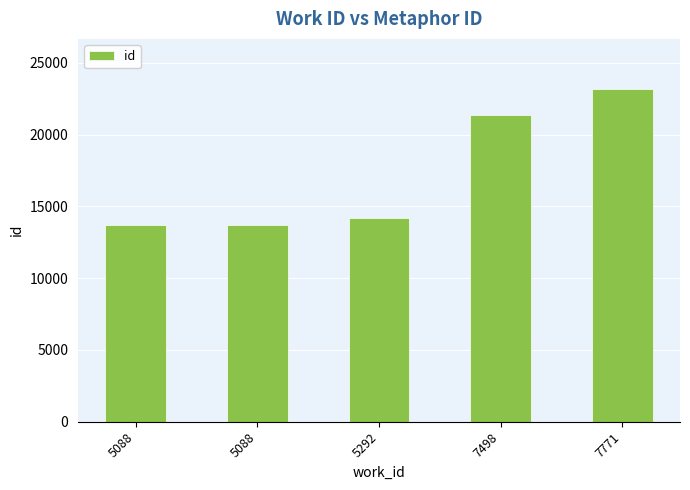

How many values are below 14218?

2